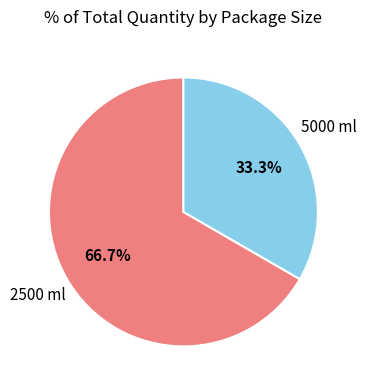

Does 2500 ml represent more than half of the total?

Yes